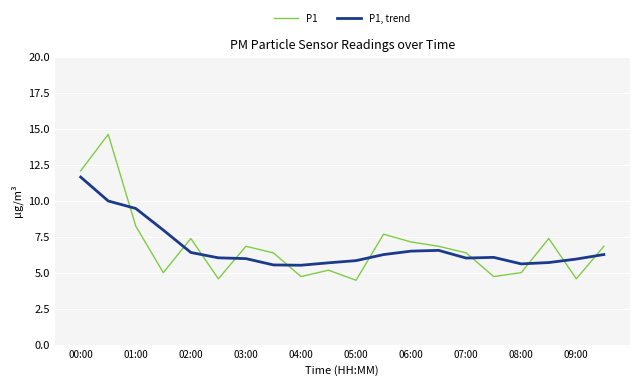

What is the smallest value displayed?

4.5